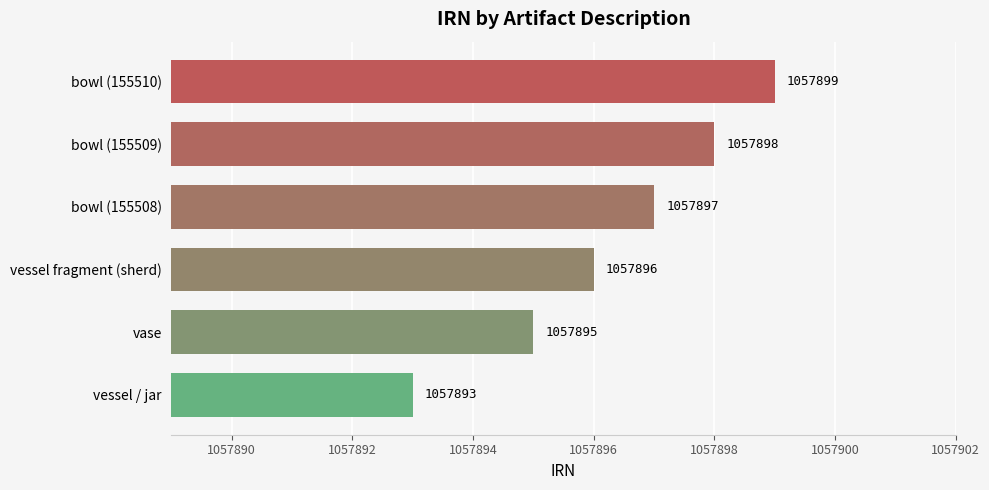

Reading top to bottom, what are all the values shown in this chart?

1057899	1057898	1057897	1057896	1057895	1057893